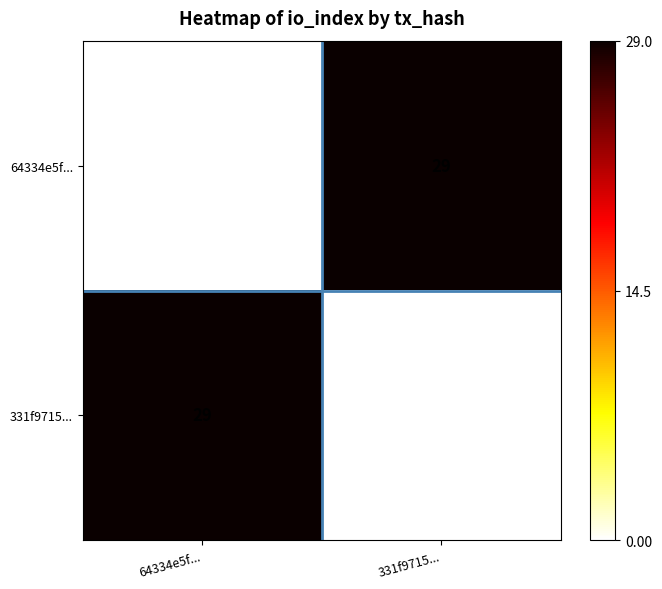

At 331f9715..., list the series in order from largest to smallest.

64334e5f..., 331f9715...